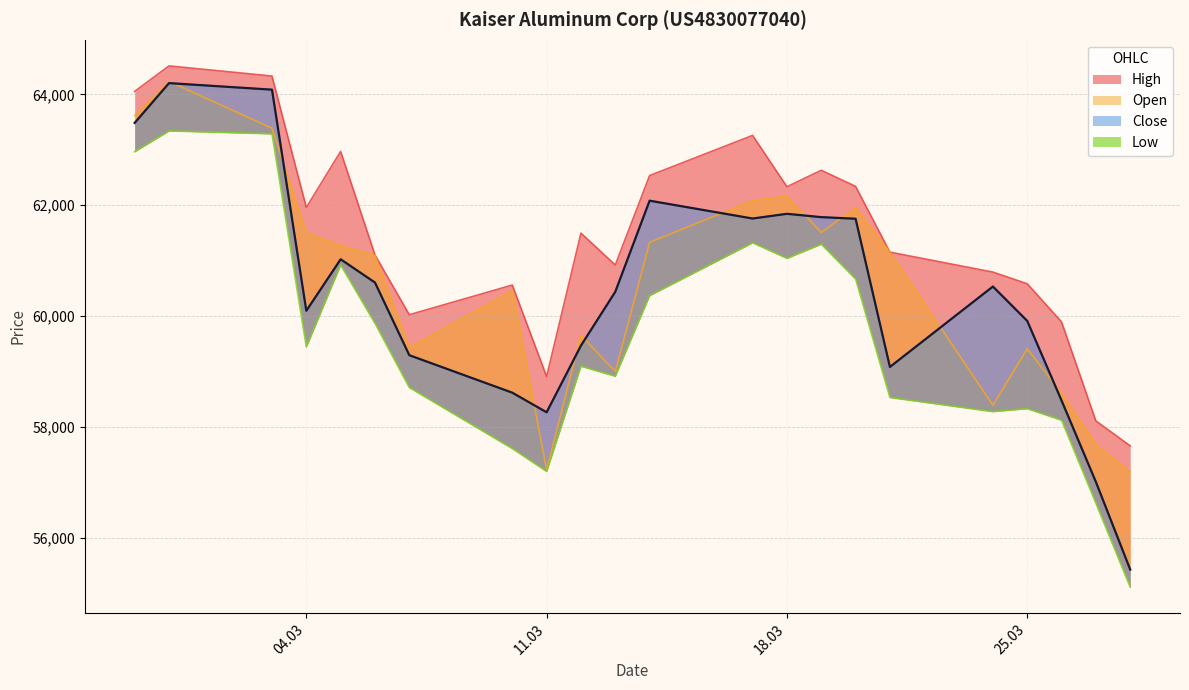

True or false: Close has a value of 57004 at 27.03.2025.

True